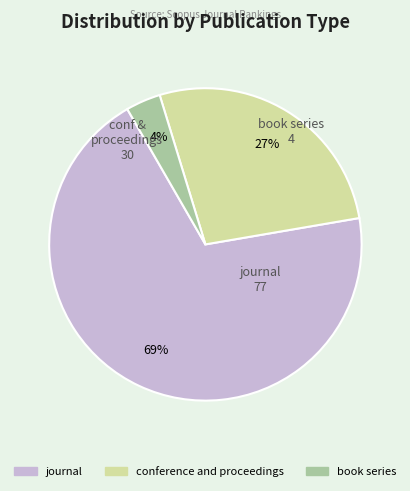

Which has a higher value, journal or book series?

journal